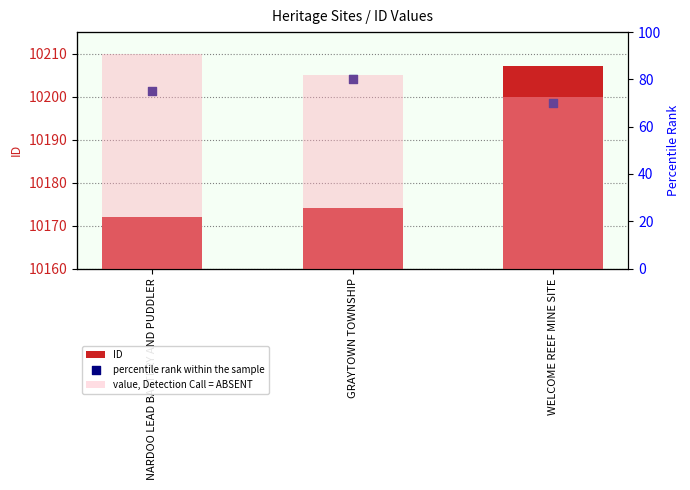

What are all the series names shown in the legend?

ID, percentile rank within the sample, value, Detection Call = ABSENT